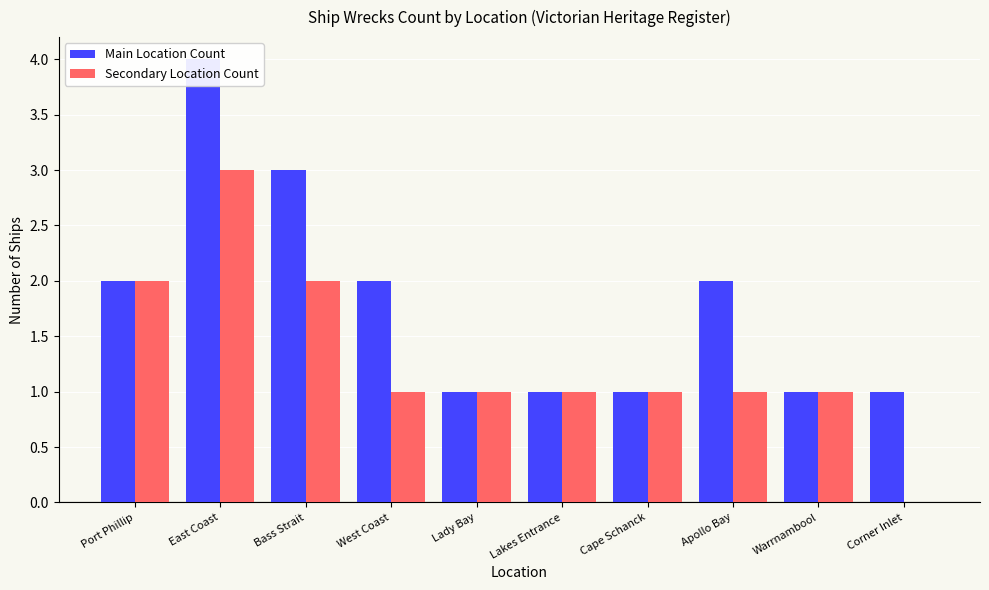

True or false: Secondary Location Count has a value of 1 at West Coast.

True